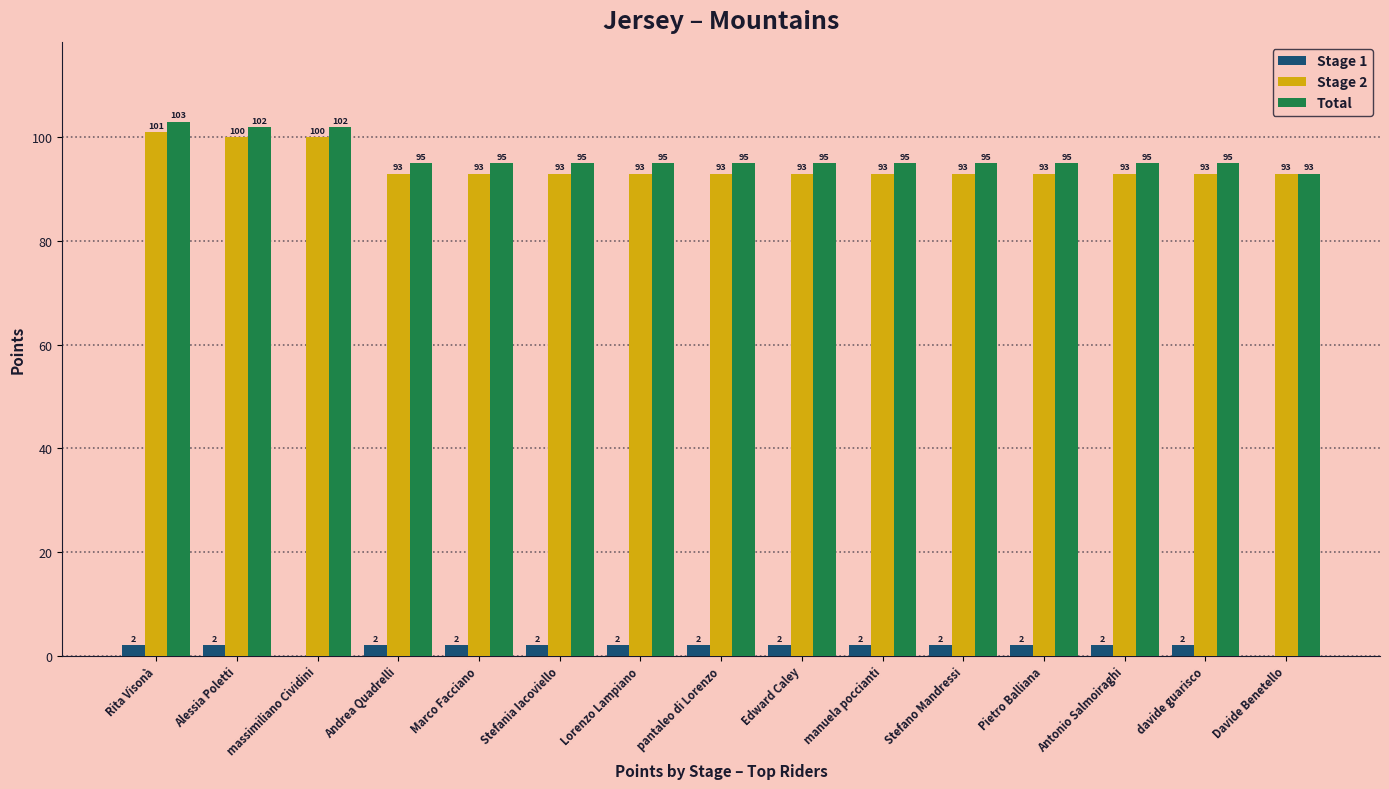

Reading left to right, what are all the values shown in this chart?

Stage 1: Rita Visonà=2	Alessia Poletti=2	massimiliano Cividini=0	Andrea Quadrelli=2	Marco Facciano=2	Stefania Iacoviello=2	Lorenzo Lampiano=2	pantaleo di Lorenzo=2	Edward Caley=2	manuela poccianti=2	Stefano Mandressi=2	Pietro Balliana=2	Antonio Salmoiraghi=2	davide guarisco=2	Davide Benetello=0
Stage 2: Rita Visonà=101	Alessia Poletti=100	massimiliano Cividini=100	Andrea Quadrelli=93	Marco Facciano=93	Stefania Iacoviello=93	Lorenzo Lampiano=93	pantaleo di Lorenzo=93	Edward Caley=93	manuela poccianti=93	Stefano Mandressi=93	Pietro Balliana=93	Antonio Salmoiraghi=93	davide guarisco=93	Davide Benetello=93
Total: Rita Visonà=103	Alessia Poletti=102	massimiliano Cividini=102	Andrea Quadrelli=95	Marco Facciano=95	Stefania Iacoviello=95	Lorenzo Lampiano=95	pantaleo di Lorenzo=95	Edward Caley=95	manuela poccianti=95	Stefano Mandressi=95	Pietro Balliana=95	Antonio Salmoiraghi=95	davide guarisco=95	Davide Benetello=93